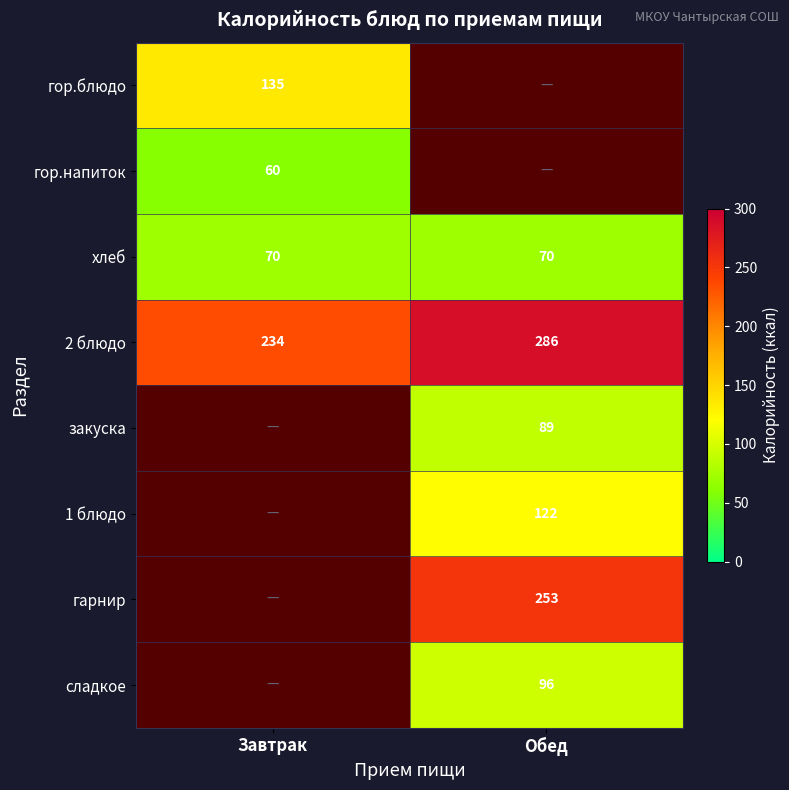

List the labels in order of 2 блюдо value, smallest first.

Завтрак, Обед